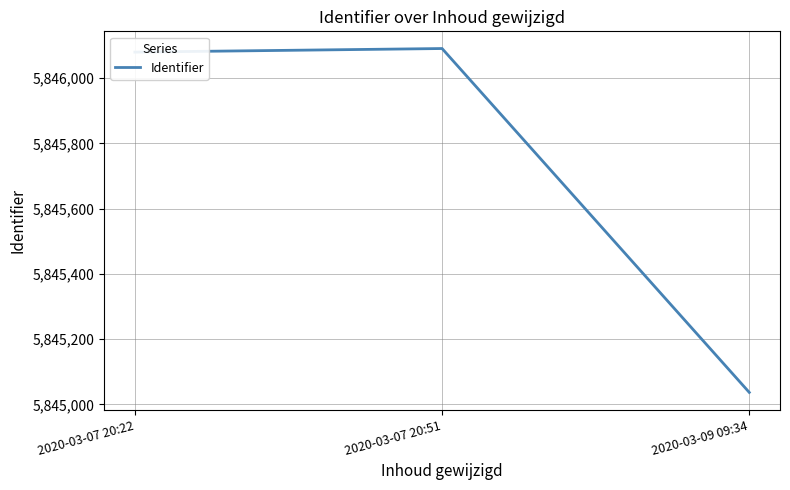

Is it true that the value at 2020-03-07 20:51 is 8283826?

False